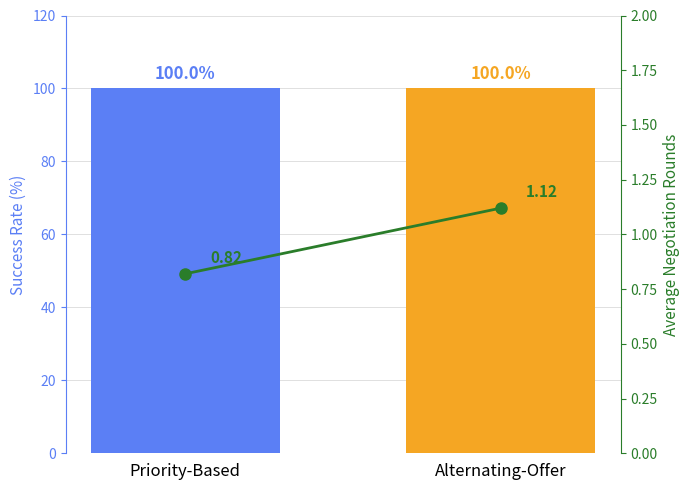

The value of Avg Negotiation Rounds at Priority-Based is 1.2. True or false?

False